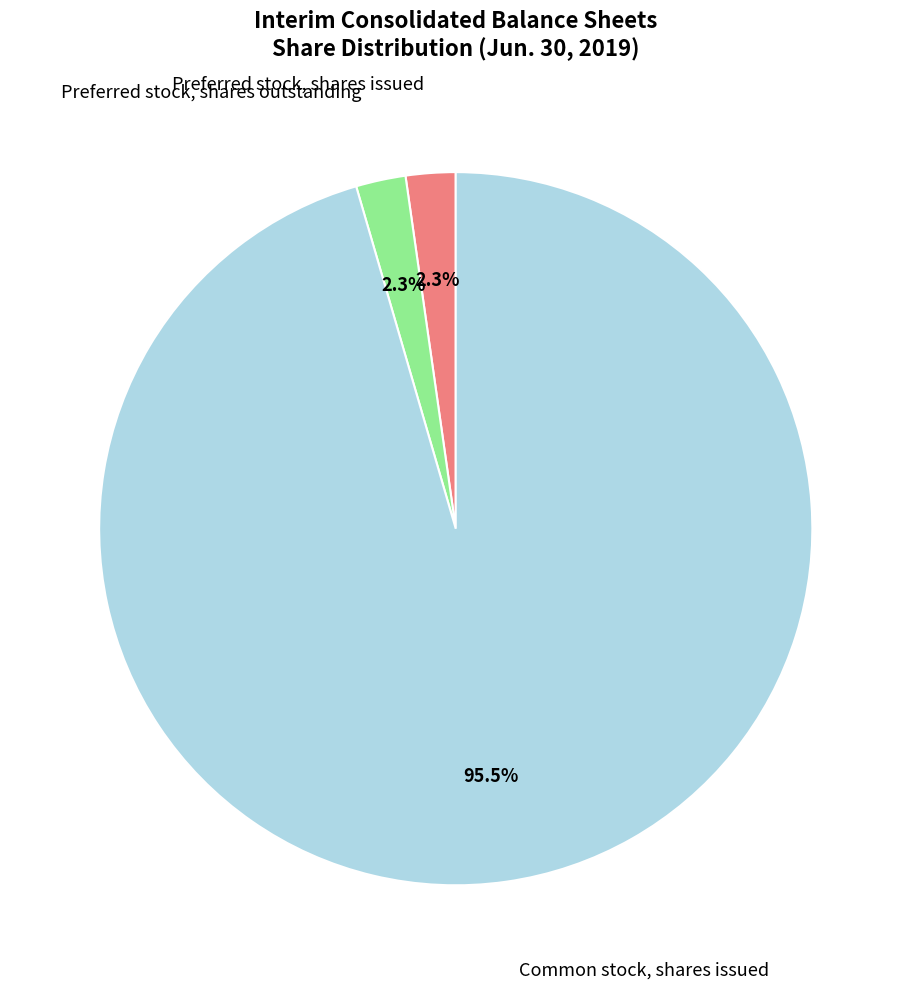

How many segments does this pie chart have?

3